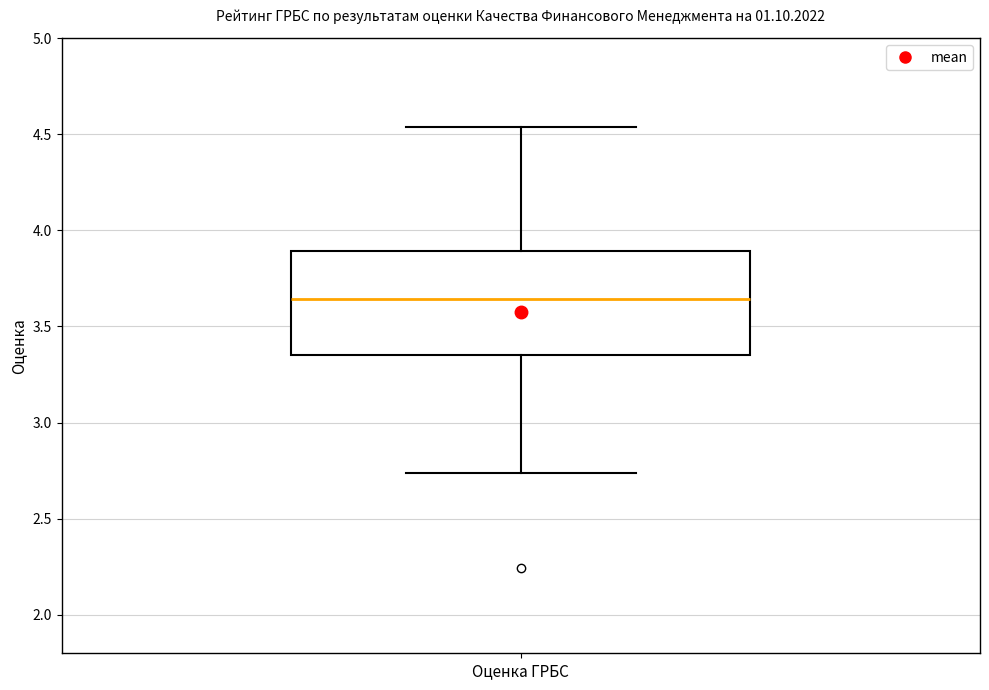

Read this box plot against the y-axis: the position of the median line, the range covered by the box, and the ends of both whiskers. The values are not printed on the chart, so give them approximately, as read against the axis.

median 3.65, box 3.35 to 3.90, whiskers 2.75 to 4.55